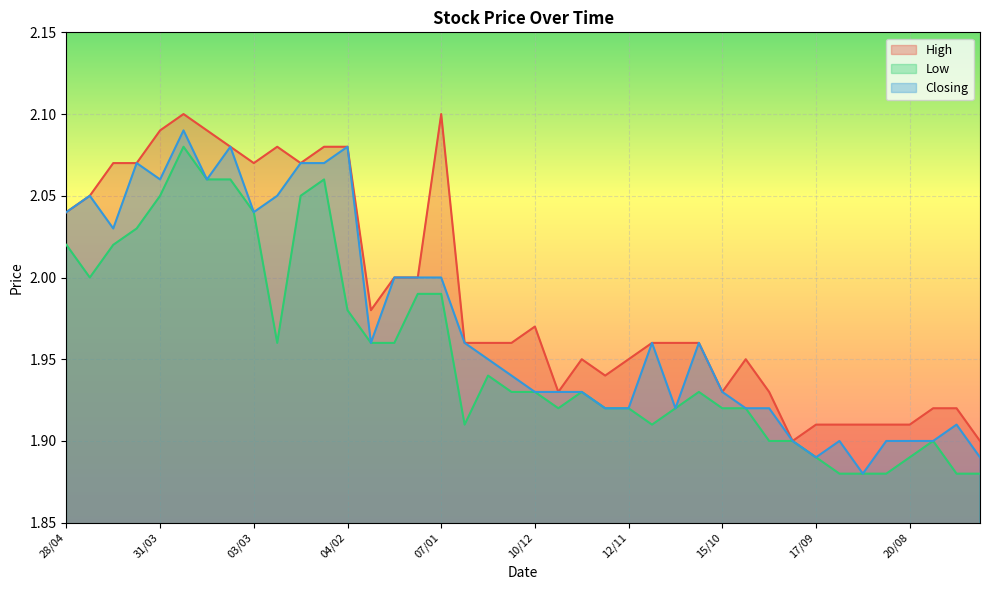

Which series has the largest total across all categories?

High